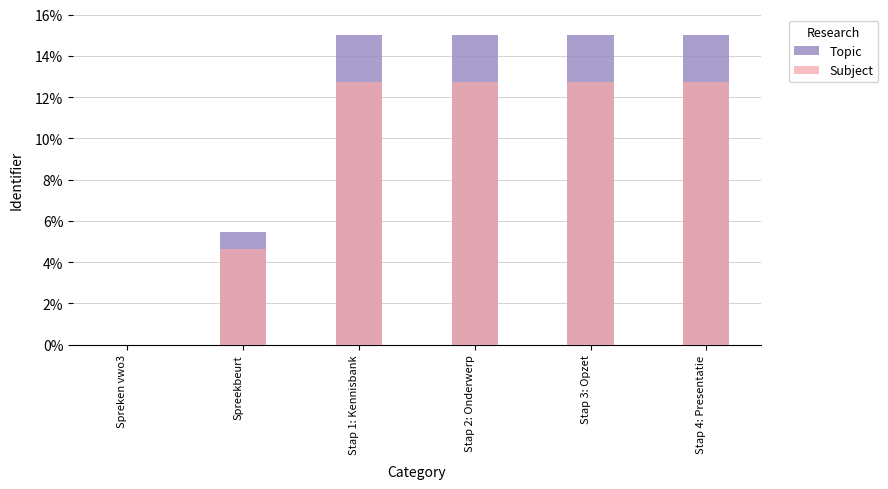

Which series has the widest spread of values?

Topic